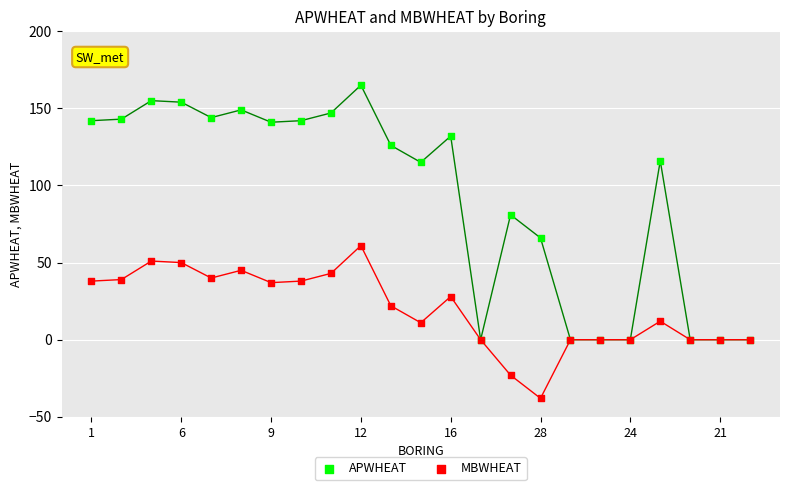

Which series has the largest Y range (max minus min)?

APWHEAT